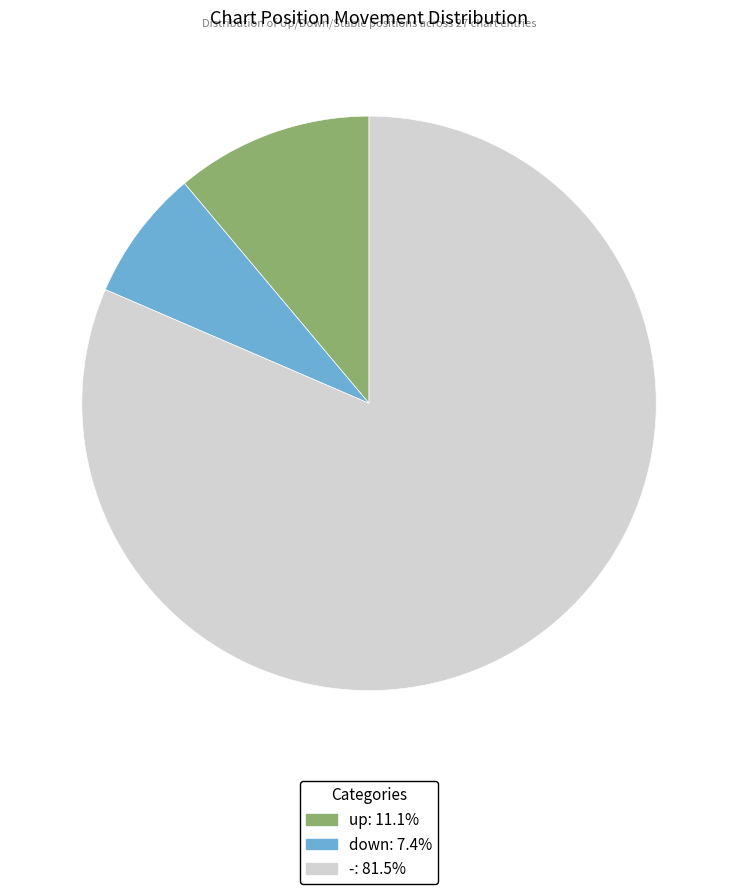

Is there a majority slice in this chart?

Yes